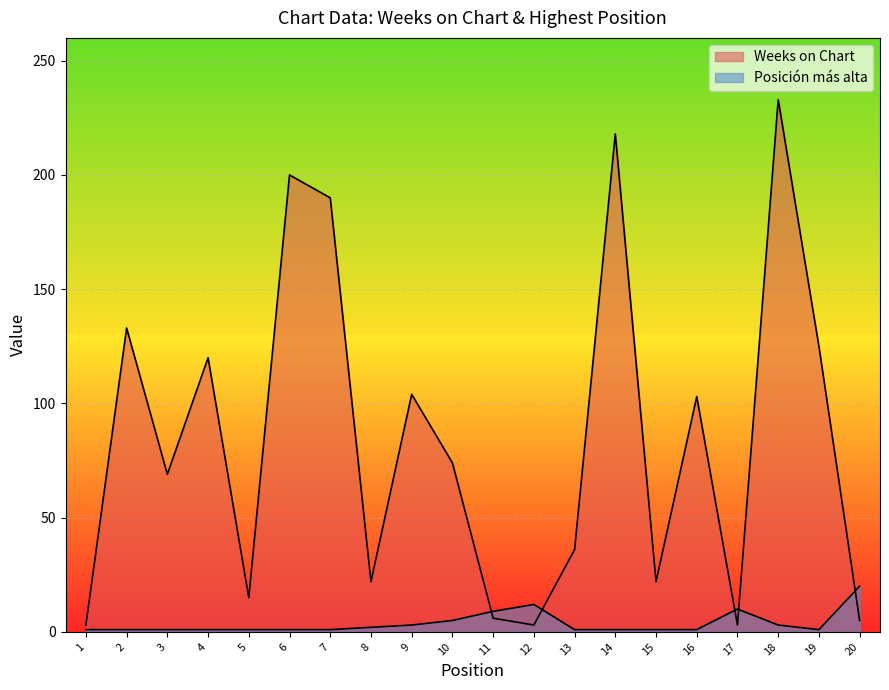

Which category has the lowest value in the Posición más alta series?

1